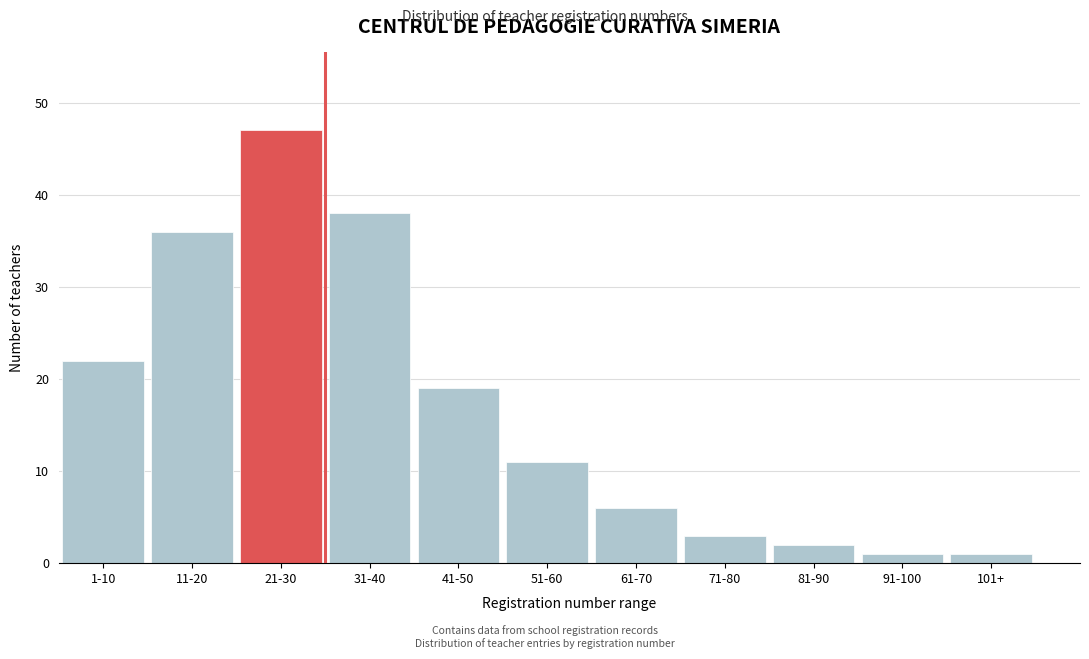

Reading left to right, transcribe all the data shown in this chart.

1-10=22	11-20=36	21-30=47	31-40=38	41-50=19	51-60=11	61-70=6	71-80=3	81-90=2	91-100=1	101+=1